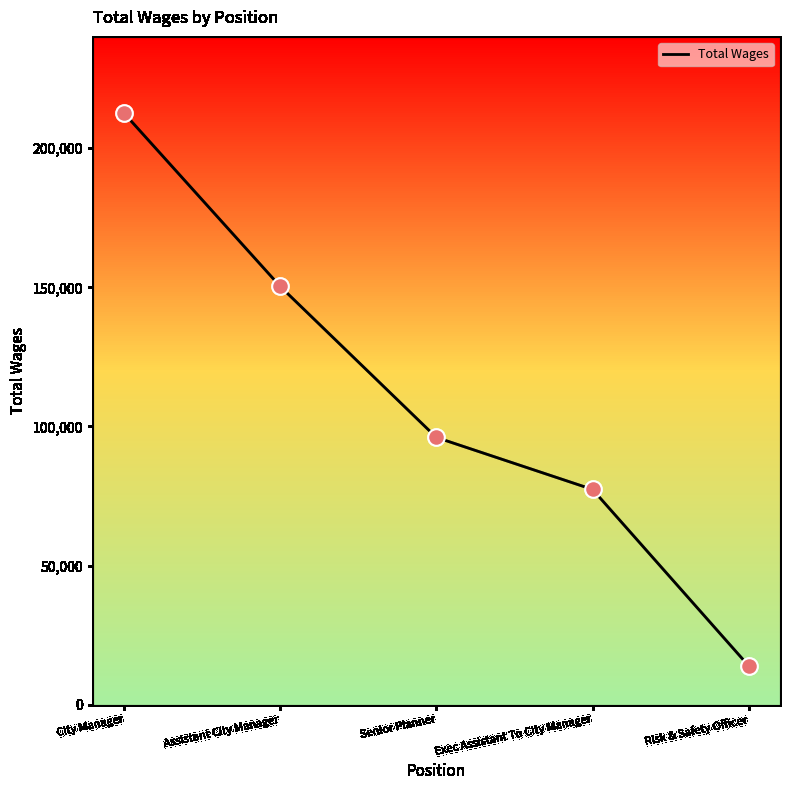

What is the ratio of the value at Exec Assistant To City Manager to the value at Senior Planner?

0.8